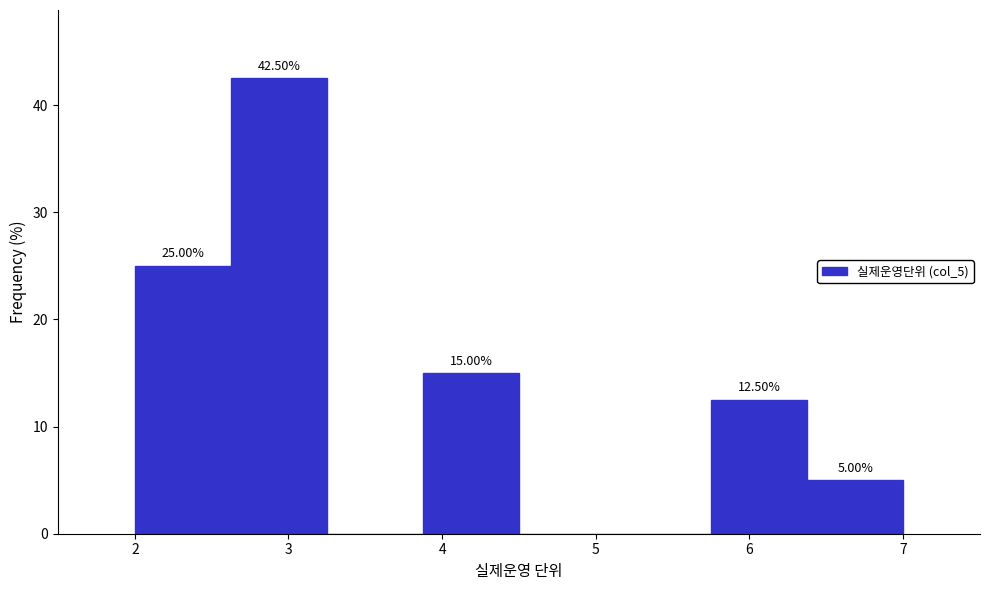

Which range on the x-axis has the tallest bar?

2.6 to 3.3